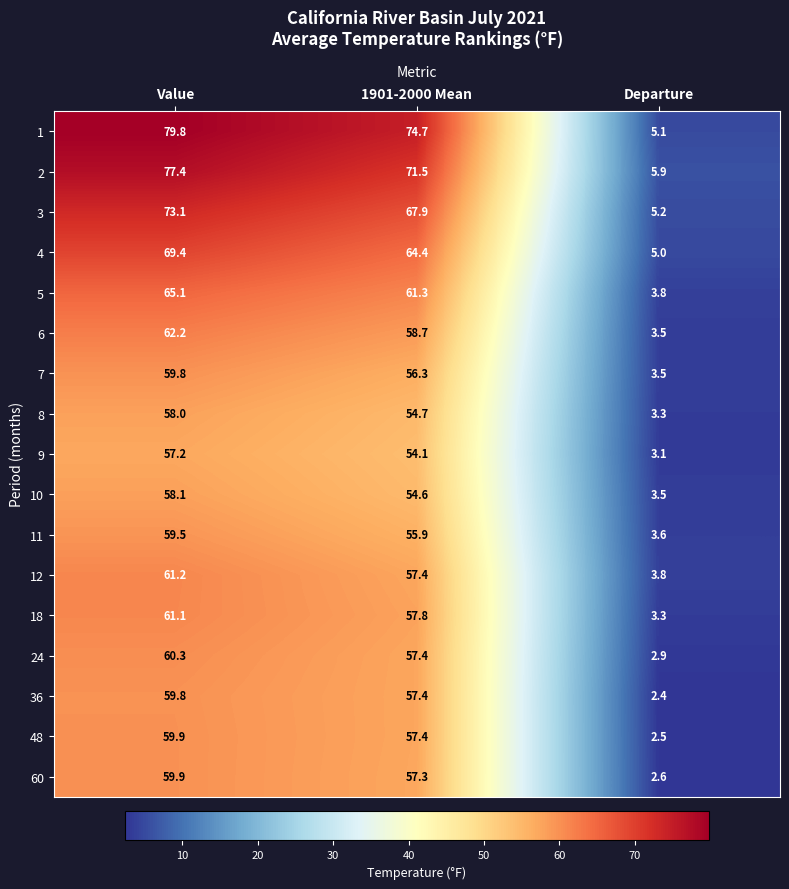

What is the difference between the highest and lowest values at Departure?

3.5